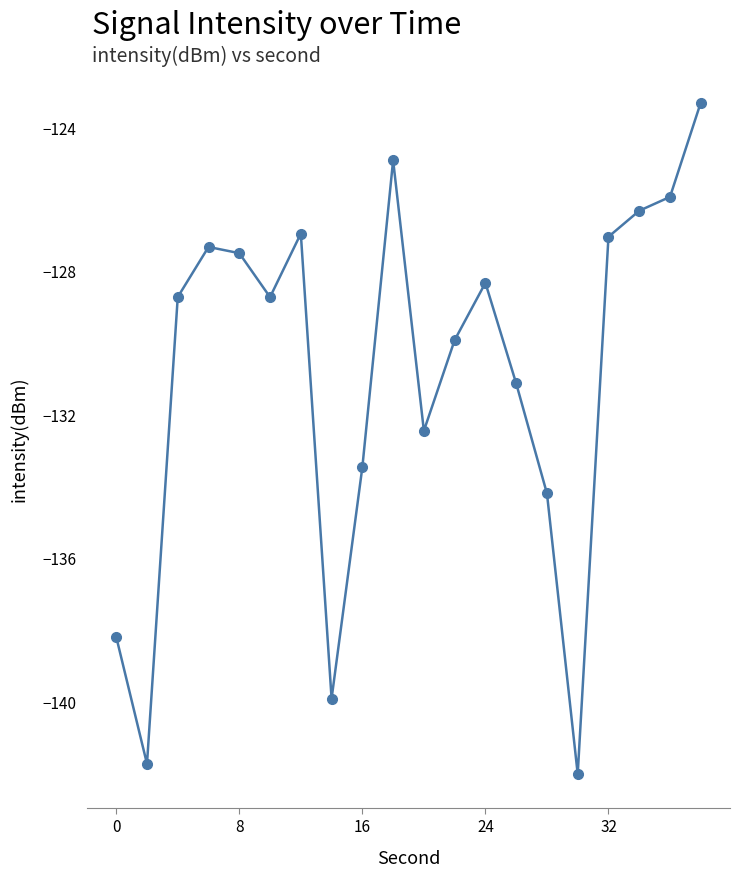

What is the value of the 7th point from the left?

-127.0